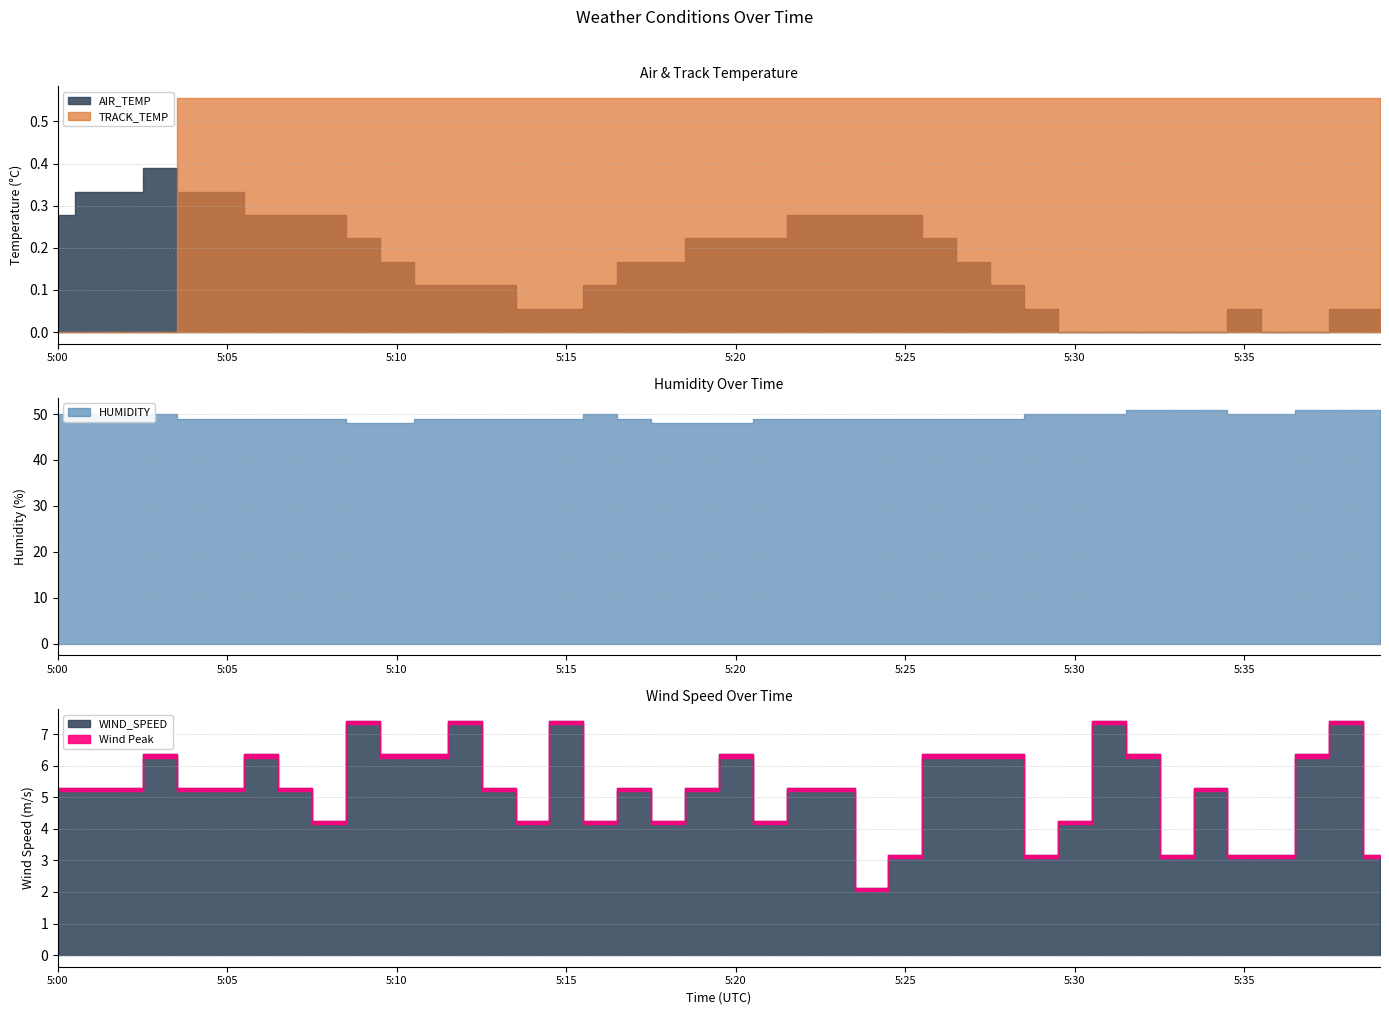

Rank the categories by WIND_SPEED value from highest to lowest.

5:09, 5:12, 5:15, 5:31, 5:38, 5:03, 5:06, 5:10, 5:11, 5:20, 5:26, 5:27, 5:28, 5:32, 5:37, 5:00, 5:01, 5:02, 5:04, 5:05, 5:07, 5:13, 5:17, 5:19, 5:22, 5:23, 5:34, 5:08, 5:14, 5:16, 5:18, 5:21, 5:30, 5:25, 5:29, 5:33, 5:35, 5:36, 5:39, 5:24